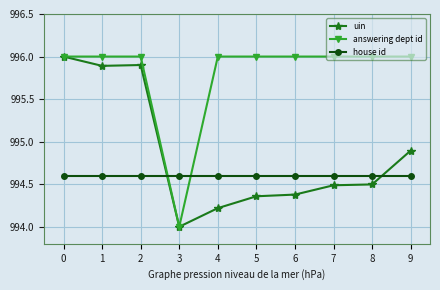

The value of uin at 9 is 994.9. True or false?

True